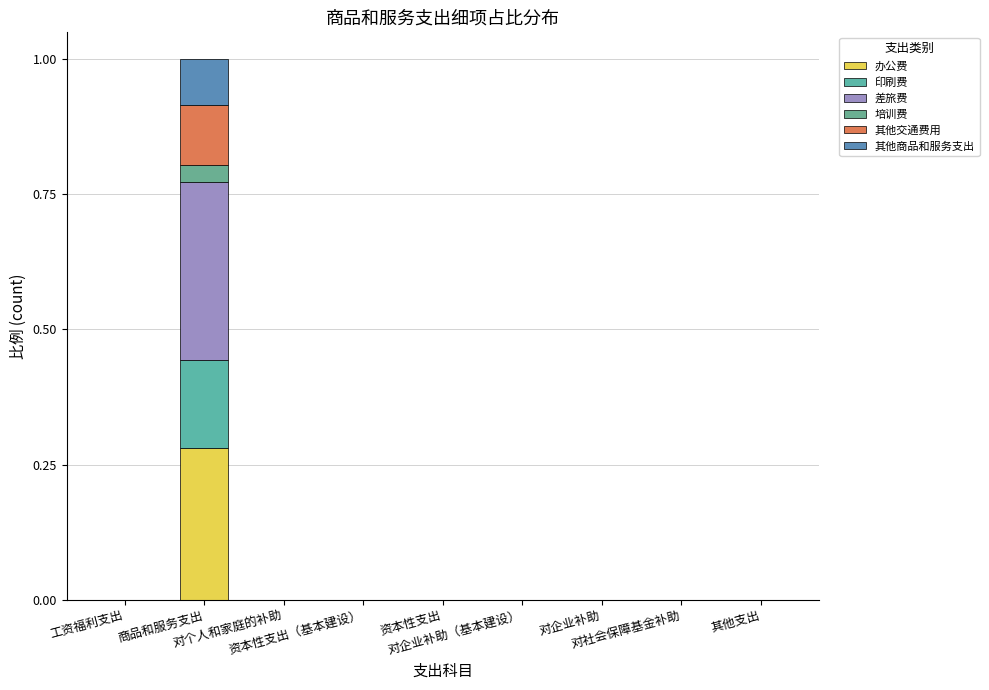

How many data points does each series have?

9